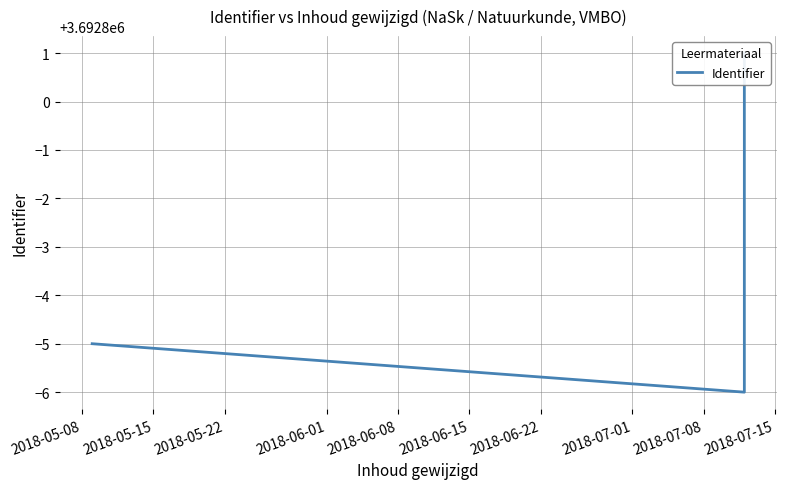

Does the chart display data point markers on the line(s)?

No